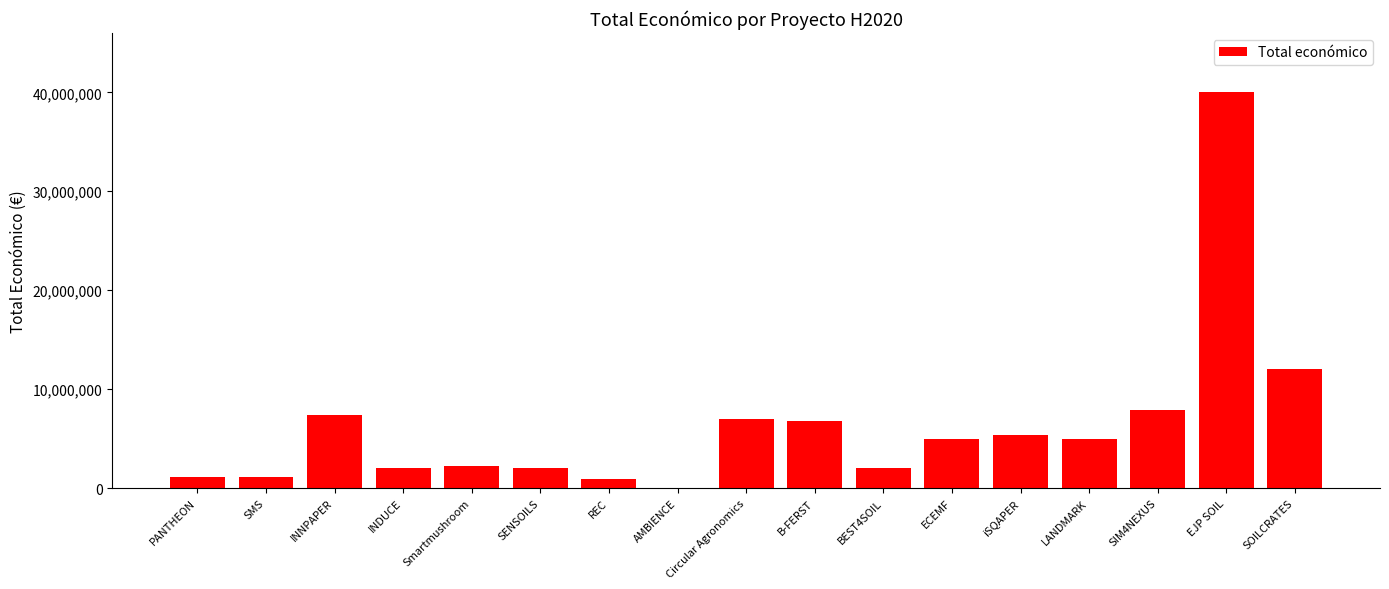

Which category has the highest value across all series?

EJP SOIL